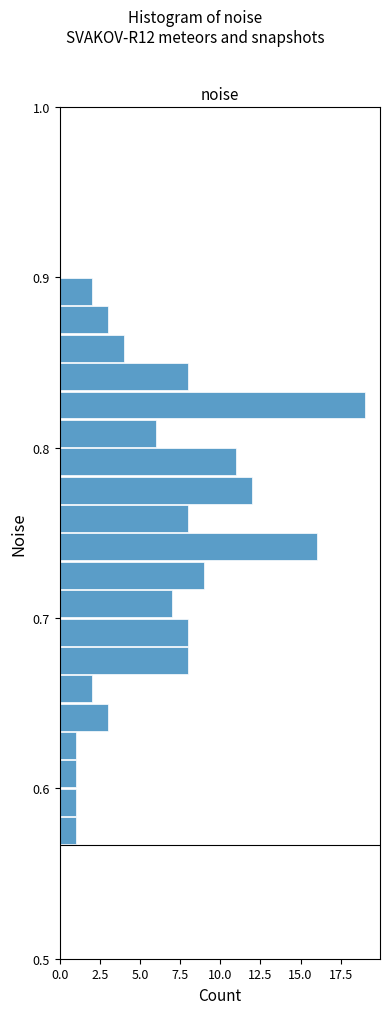

Read against the y-axis, roughly where is the centre of the longest bar?

0.83